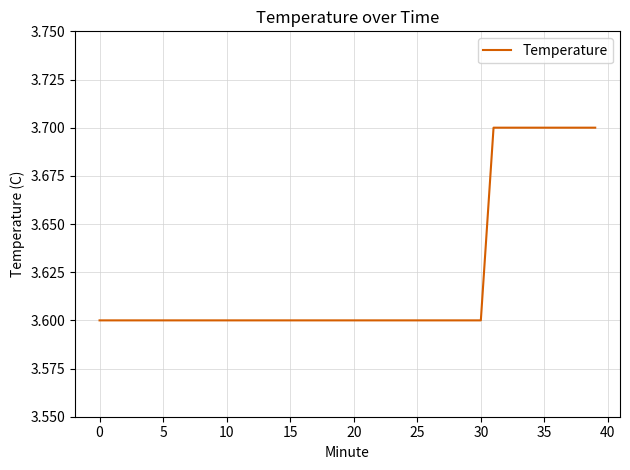

How many values are between 3 and 4?

40